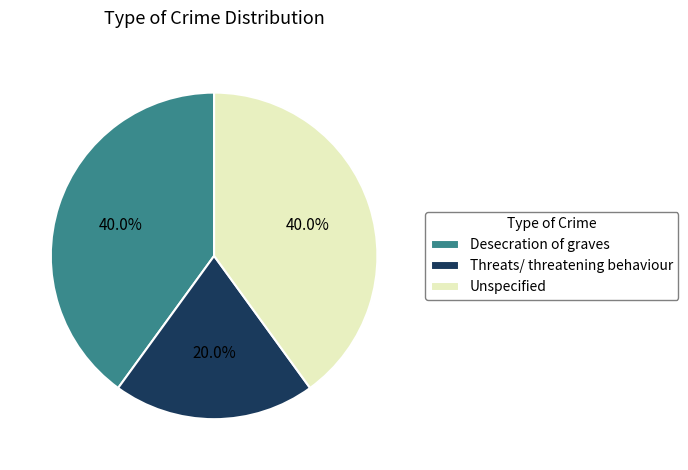

To the nearest percent, what is the difference between the largest and smallest slice percentages?

20%